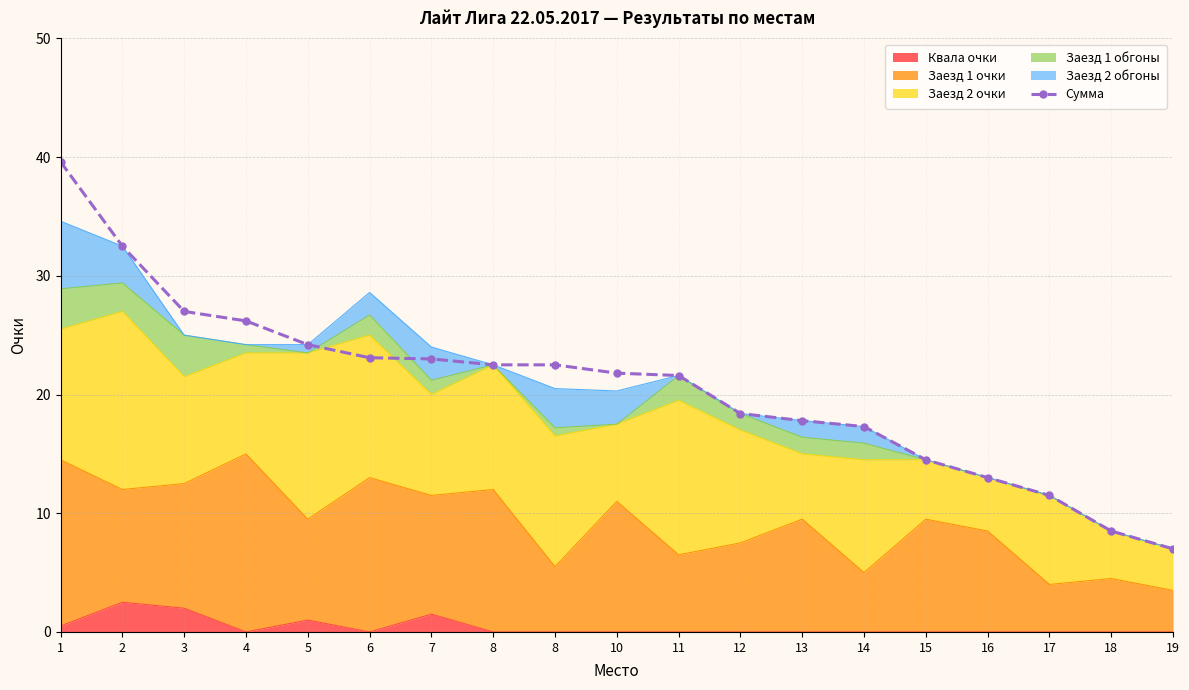

List the labels in order of value, largest first.

1, 2, 3, 4, 5, 6, 7, 8, 8, 10, 11, 12, 13, 14, 15, 16, 17, 18, 19